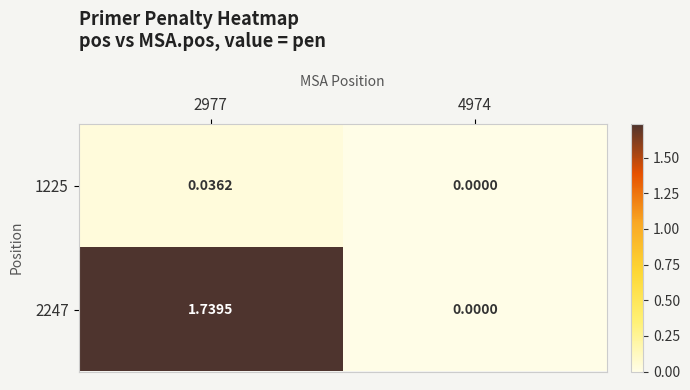

Is the value of 1225 at 4974 greater than the value of 2247 at 2977?

No